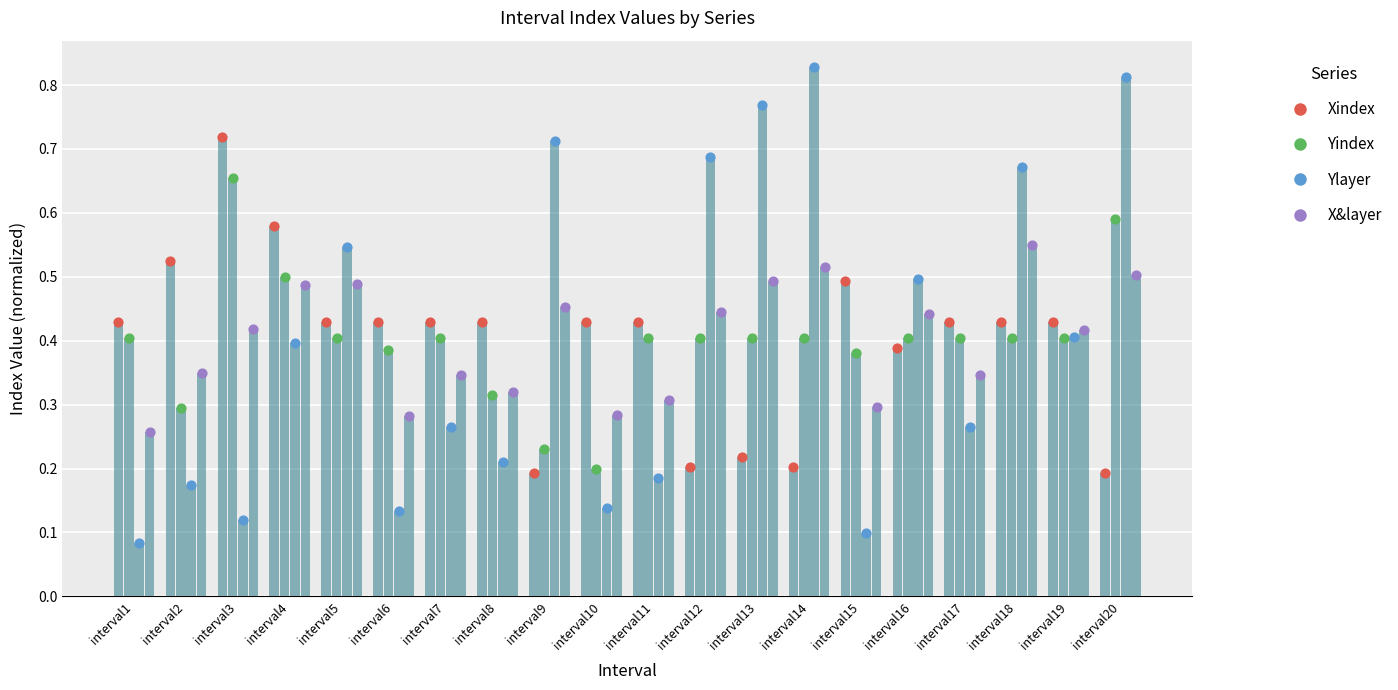

Is the value of Ylayer at interval7 greater than the value of X&layer at interval10?

No